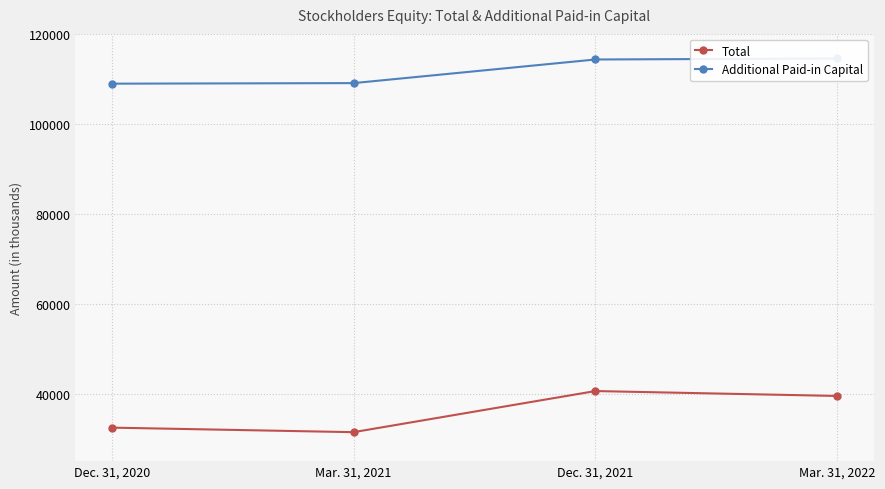

Count the number of categories in the chart.

4